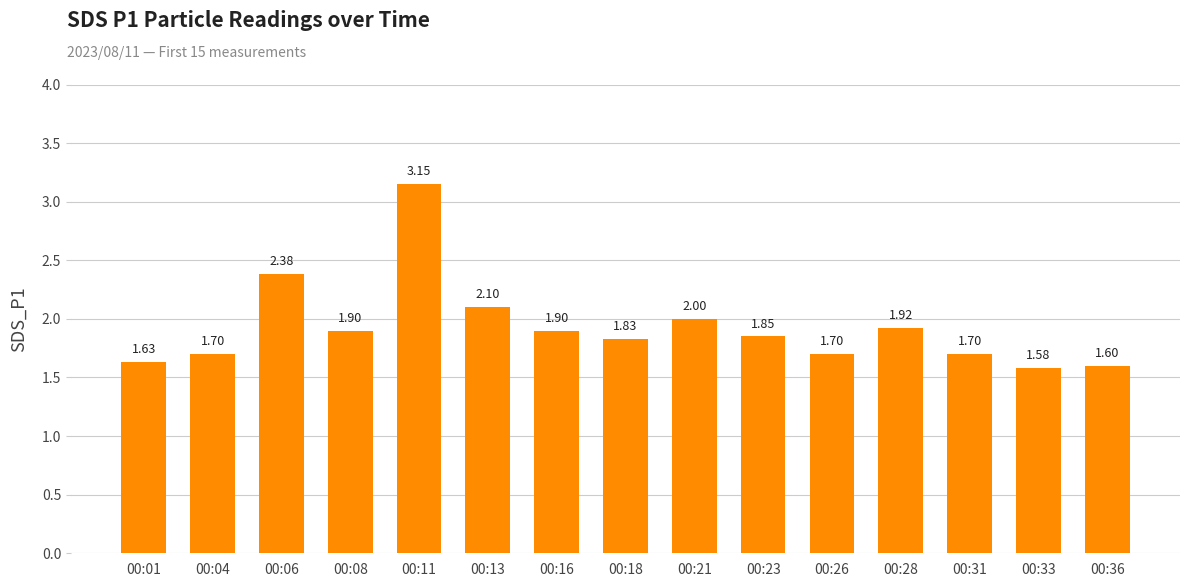

At which label is the value closest to 2?

00:21